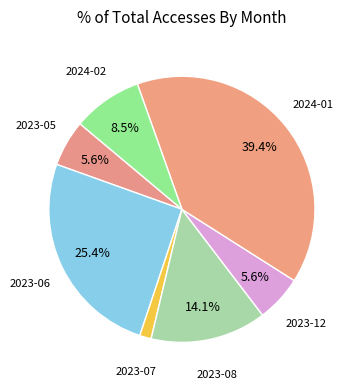

Does 2023-06 represent more than half of the total?

No